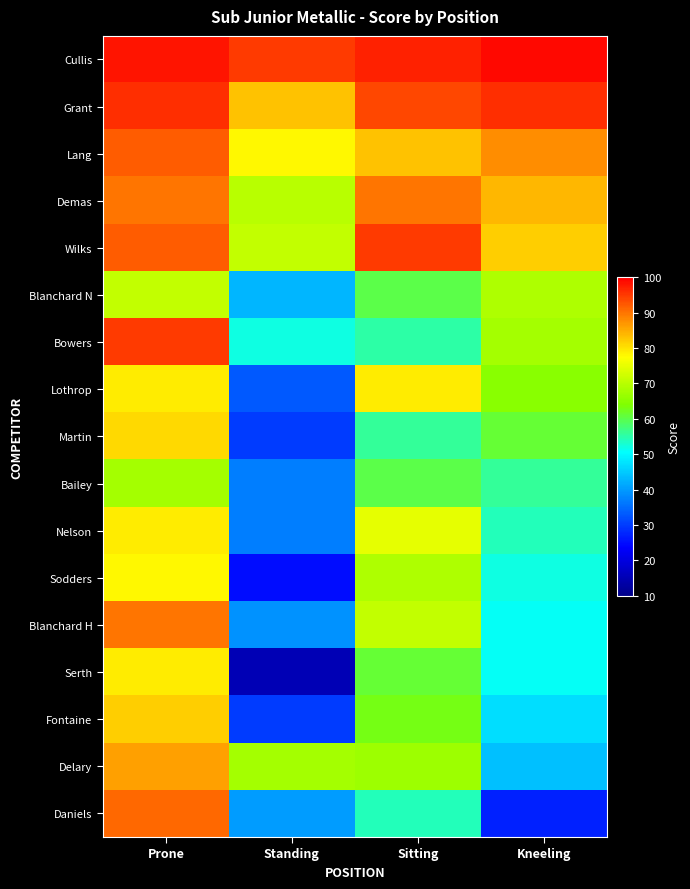

Rank the series at Prone from highest to lowest value.

Cullis, Grant, Bowers, Lang, Wilks, Daniels, Demas, Blanchard H, Delary, Fontaine, Martin, Lothrop, Nelson, Serth, Sodders, Blanchard N, Bailey